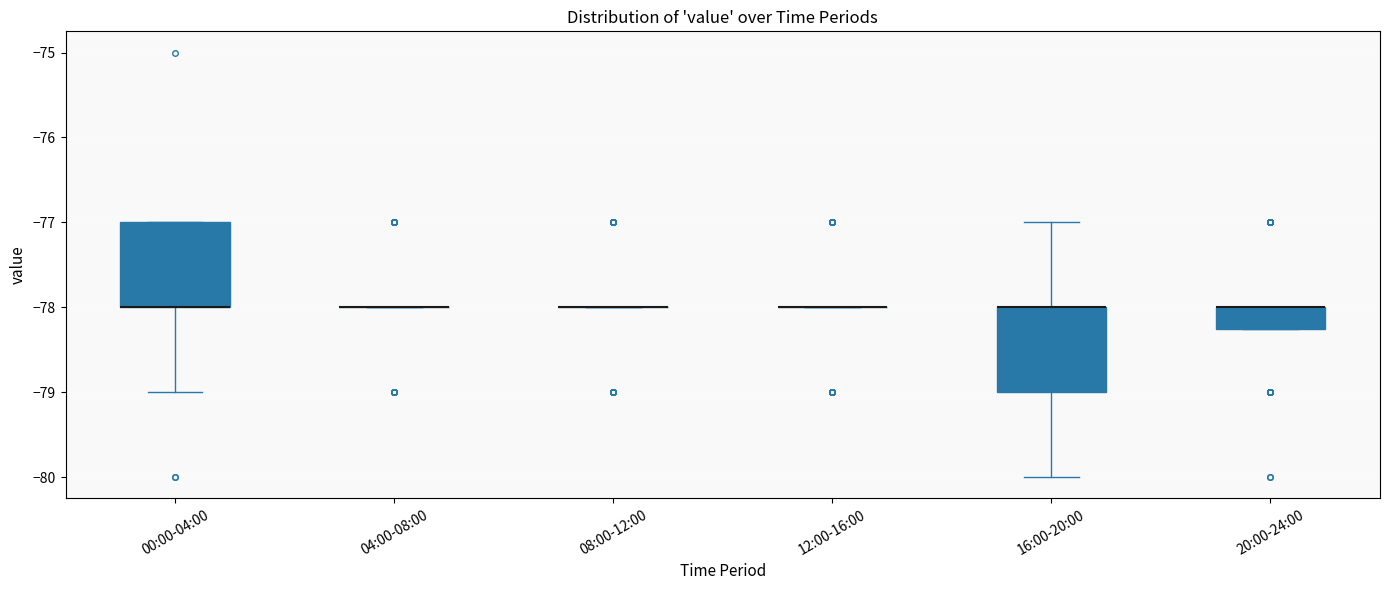

Where is the lower edge of the box for 20:00-24:00 on the y-axis? The values are not printed on the chart, so give them approximately, as read against the axis.

-78.2